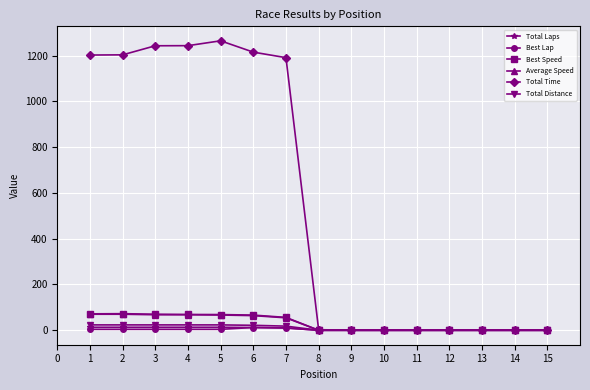

Is the value of Average Speed at 11 greater than the value of Total Time at 1?

No